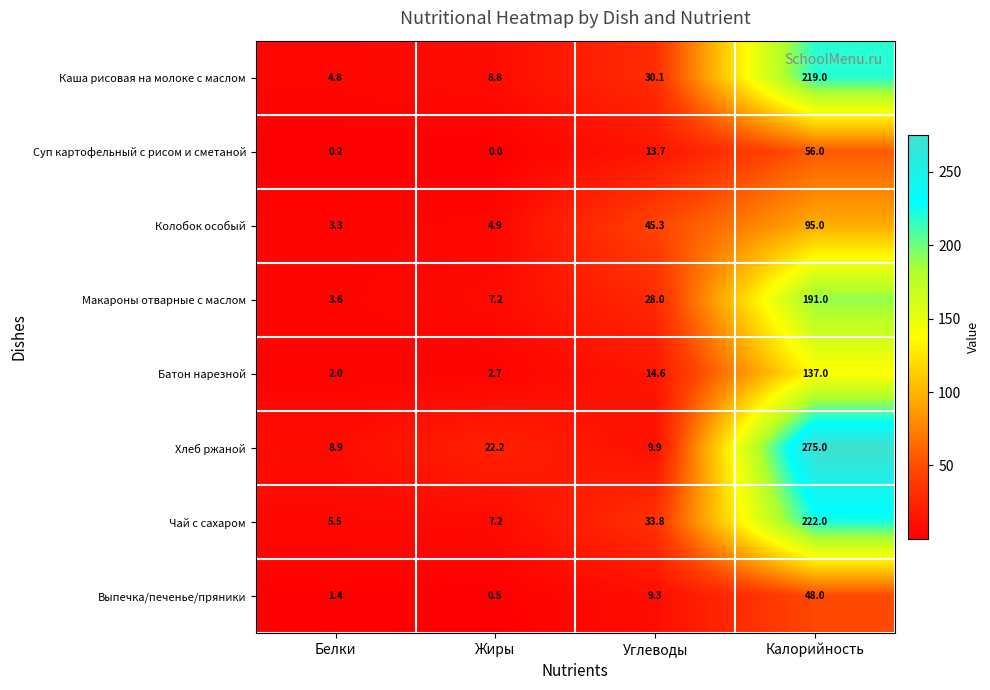

Which series has the largest total across all categories?

Хлеб ржаной